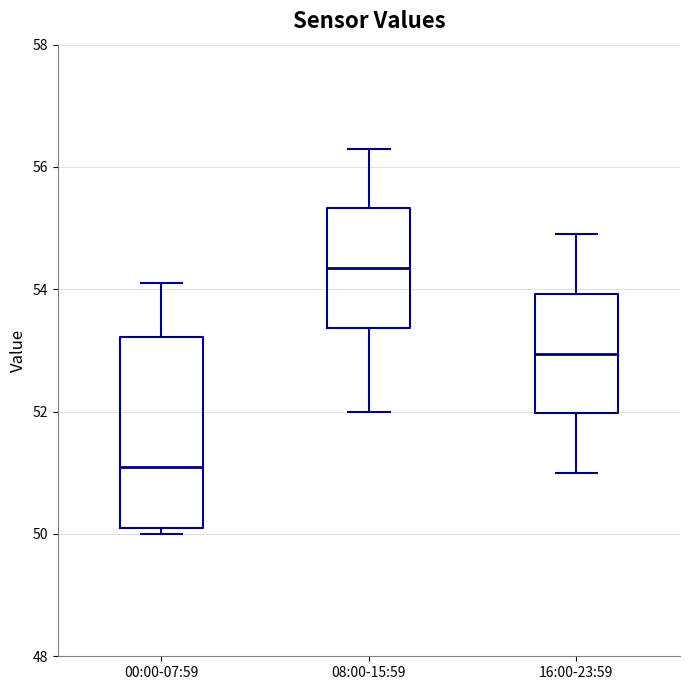

Reading left to right, transcribe this box plot: for each box, give where its median line is, the range the box spans, and where its two whiskers end, as read against the y-axis. The values are not printed on the chart, so give them approximately, as read against the axis.

00:00-07:59: median 51.2, box 50.2 to 53.2, whiskers 50.0 to 54.2
08:00-15:59: median 54.4, box 53.4 to 55.4, whiskers 52.0 to 56.4
16:00-23:59: median 53.0, box 52.0 to 54.0, whiskers 51.0 to 55.0